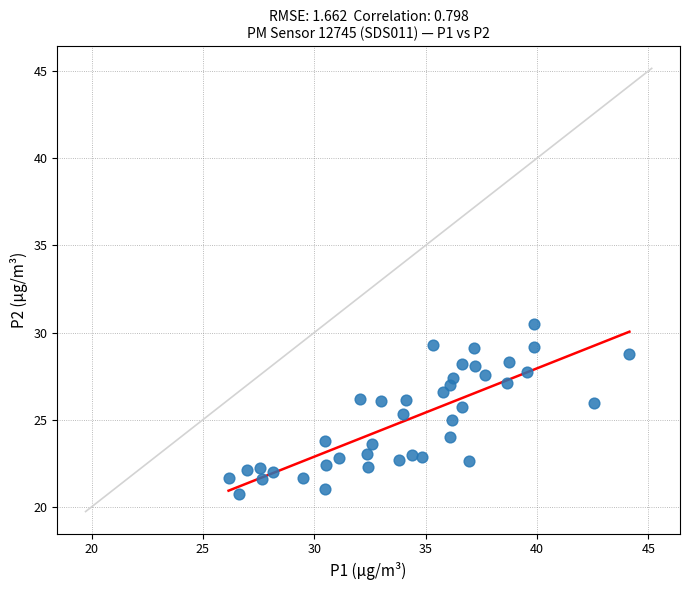

What is the range of Y values (max minus min)?

9.8